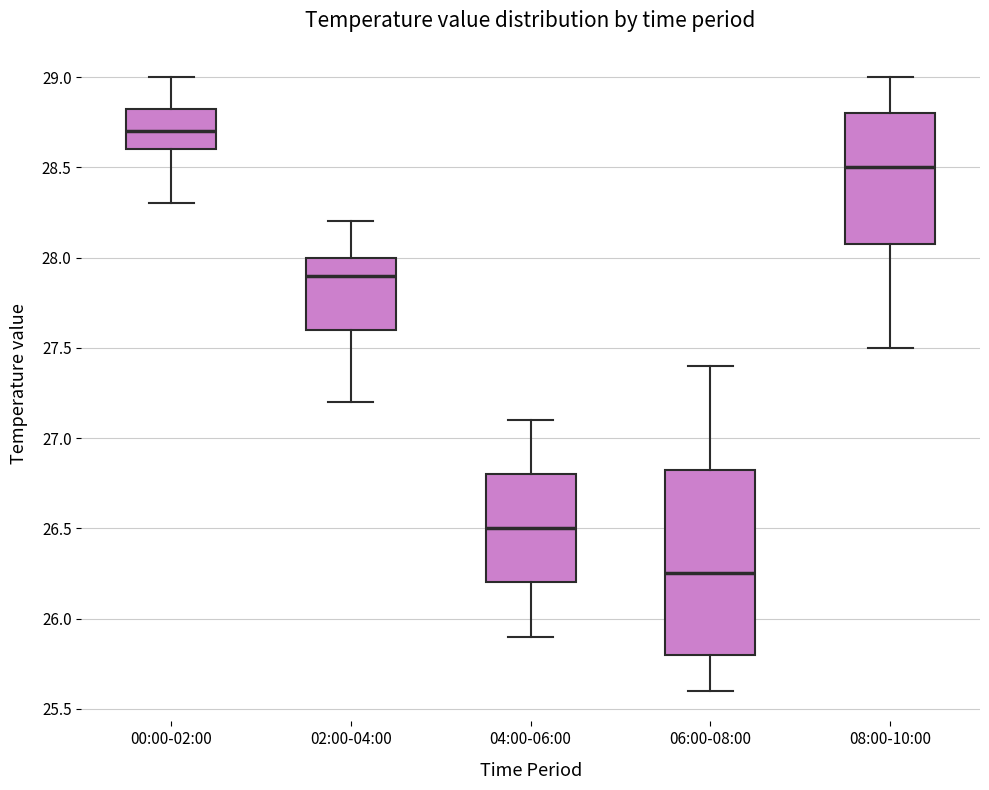

Reading left to right, read every box against the y-axis: the position of its median line, the range the box covers, and the ends of its whiskers. The values are not printed on the chart, so give them approximately, as read against the axis.

00:00-02:00: median 28.70, box 28.60 to 28.85, whiskers 28.30 to 29.00
02:00-04:00: median 27.90, box 27.60 to 28.00, whiskers 27.20 to 28.20
04:00-06:00: median 26.50, box 26.20 to 26.80, whiskers 25.90 to 27.10
06:00-08:00: median 26.25, box 25.80 to 26.85, whiskers 25.60 to 27.40
08:00-10:00: median 28.50, box 28.10 to 28.80, whiskers 27.50 to 29.00